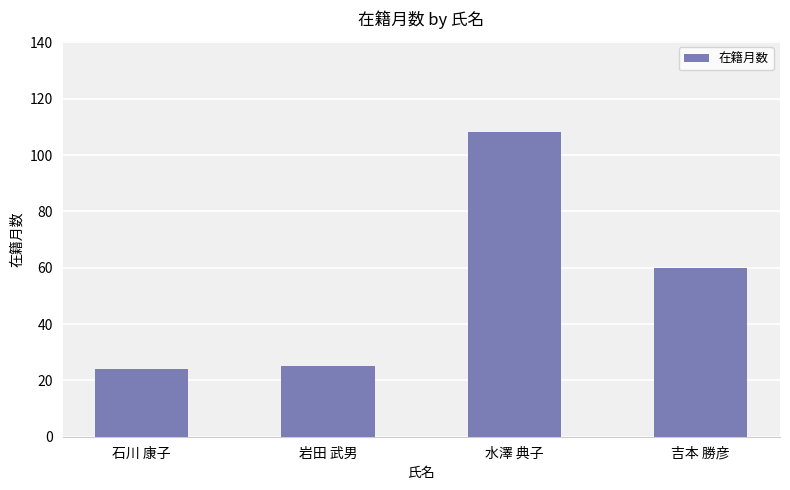

Is it true that the value at 水澤 典子 is 108?

True